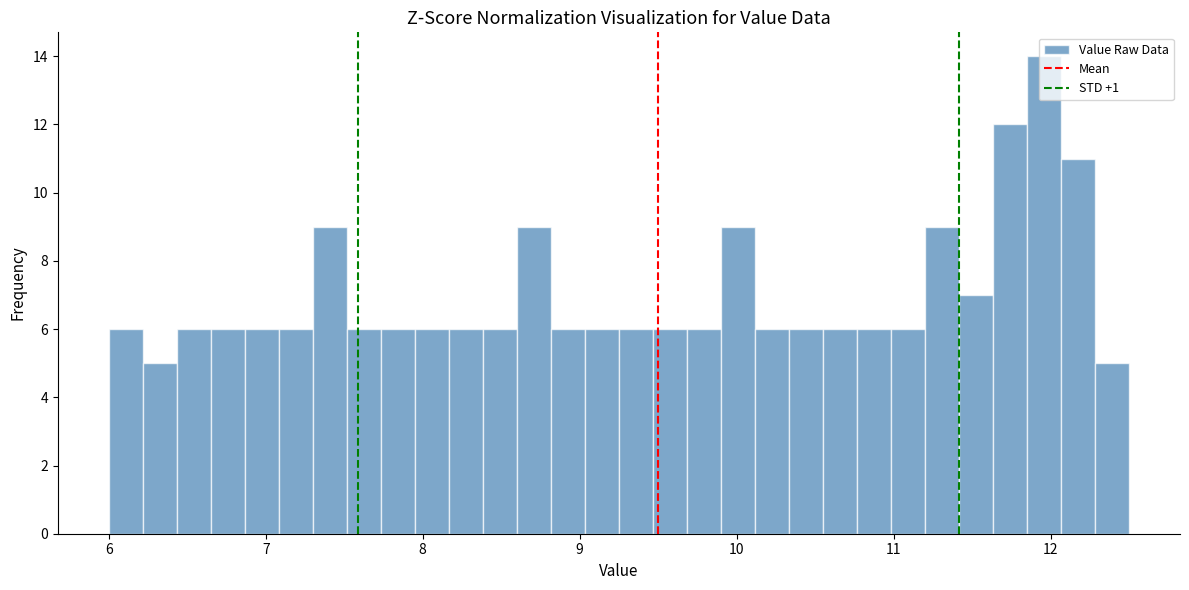

Around what value on the x-axis is the tallest bar? Give the approximate position of its centre, as read against the axis.

12.0